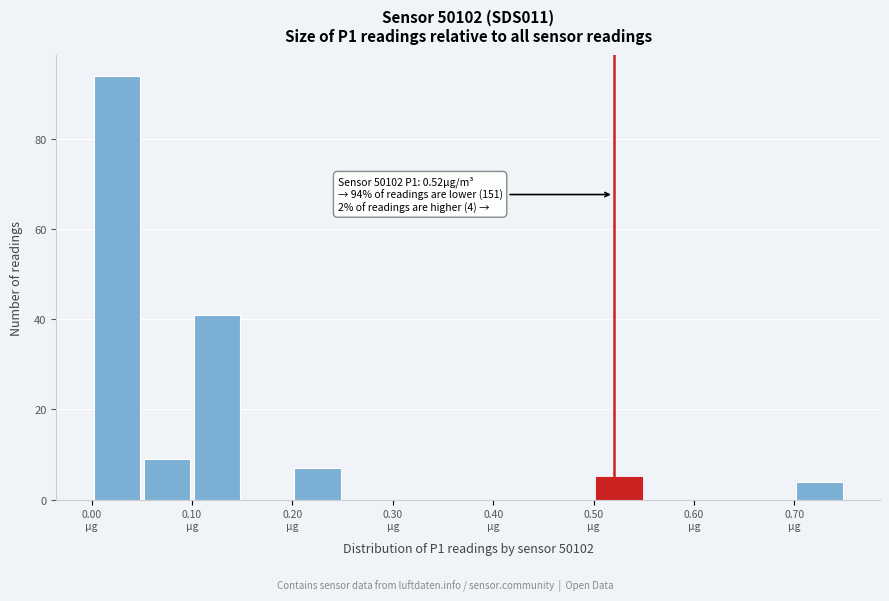

Over which range of the x-axis is the bar tallest?

0.00 to 0.05